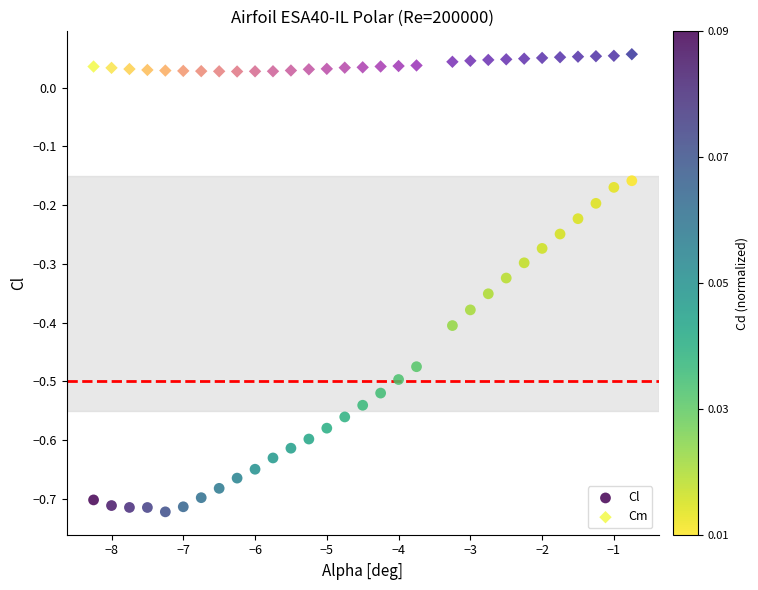

Which series contains the highest Y value?

Cm